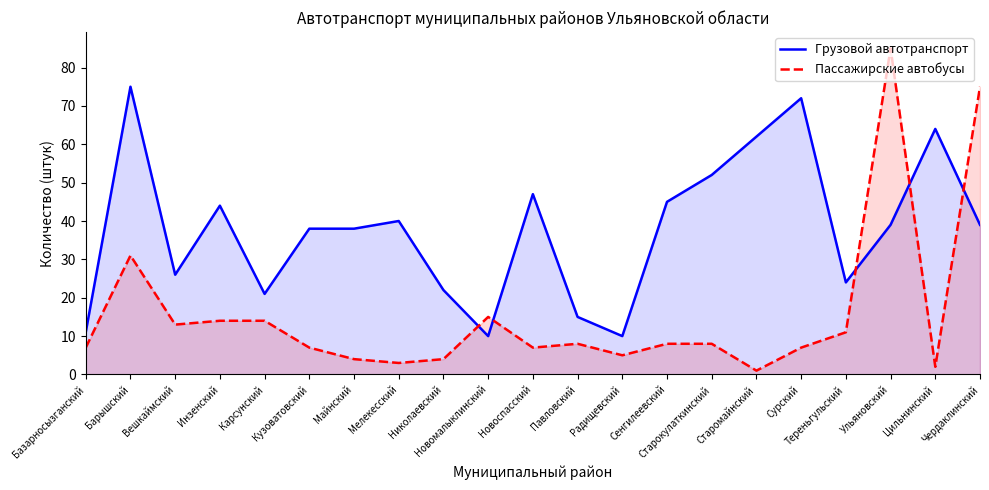

What are all the series names shown in the legend?

Грузовой автотранспорт, Пассажирские автобусы